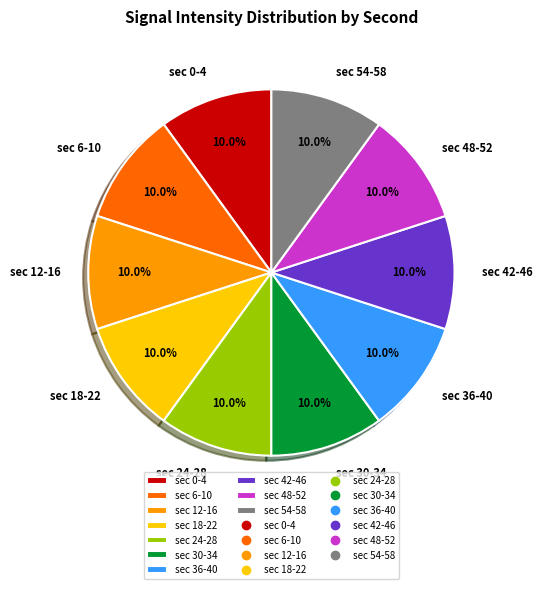

Combined, what portion of the pie is sec 12-16 and sec 0-4?

20.0%